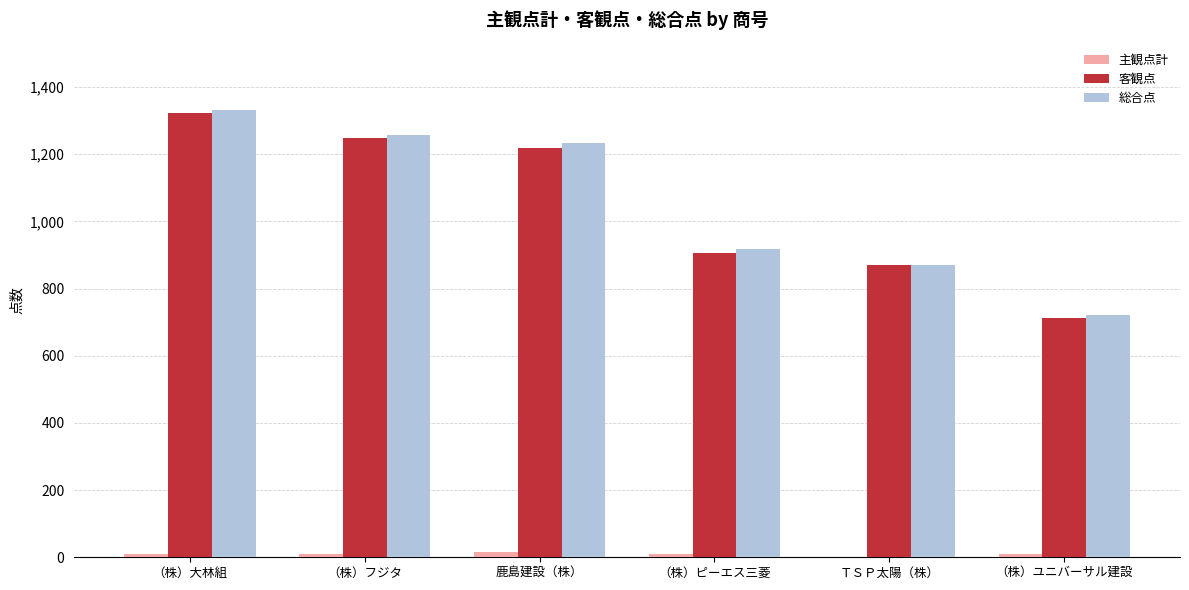

What is the sum of all 客観点 values?

6277